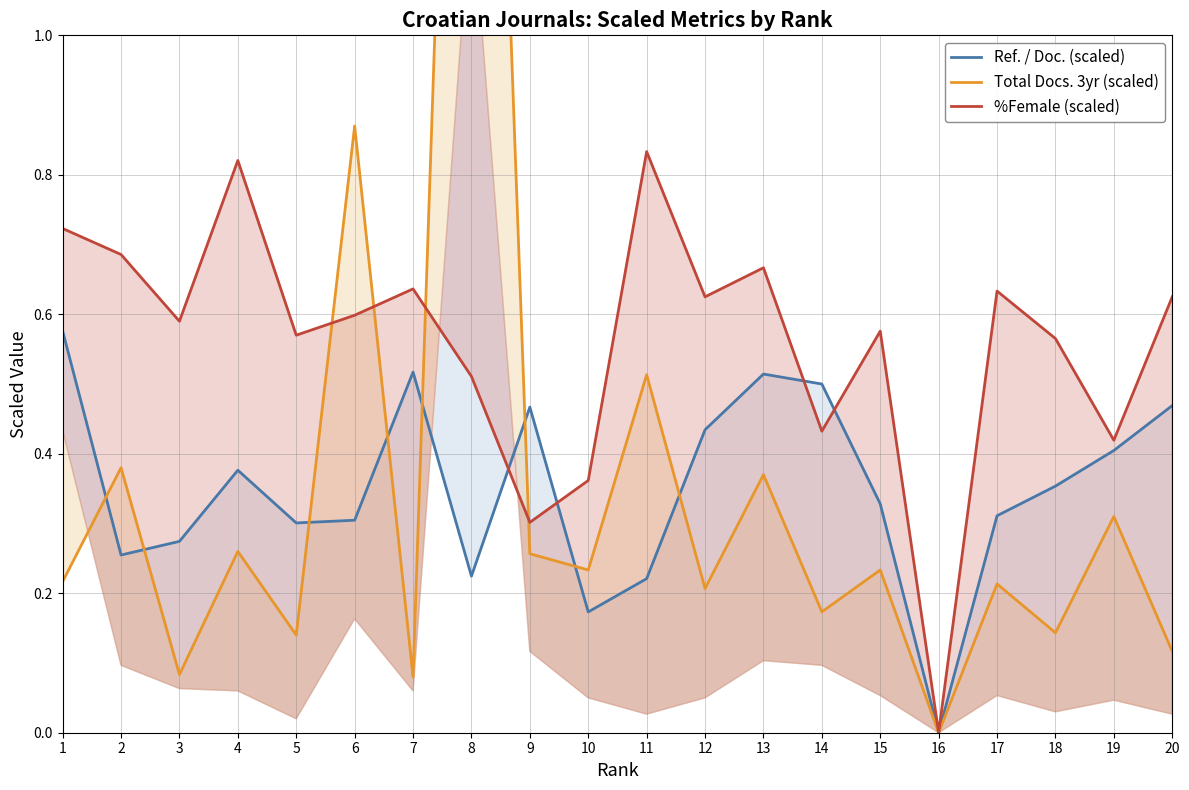

Which has a higher value, 16 or 17?

17